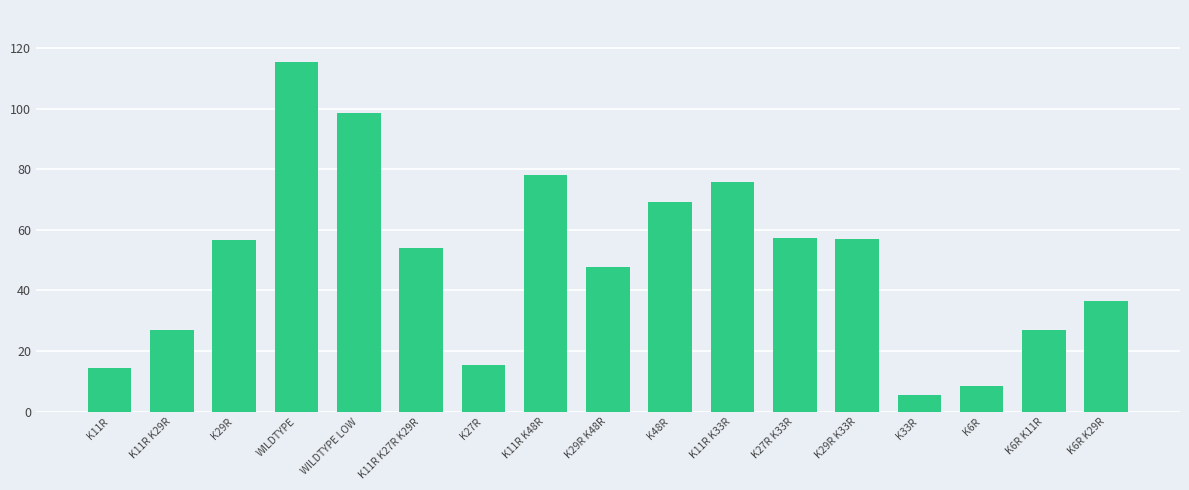

What is the difference between the second highest and minimum values?

92.9